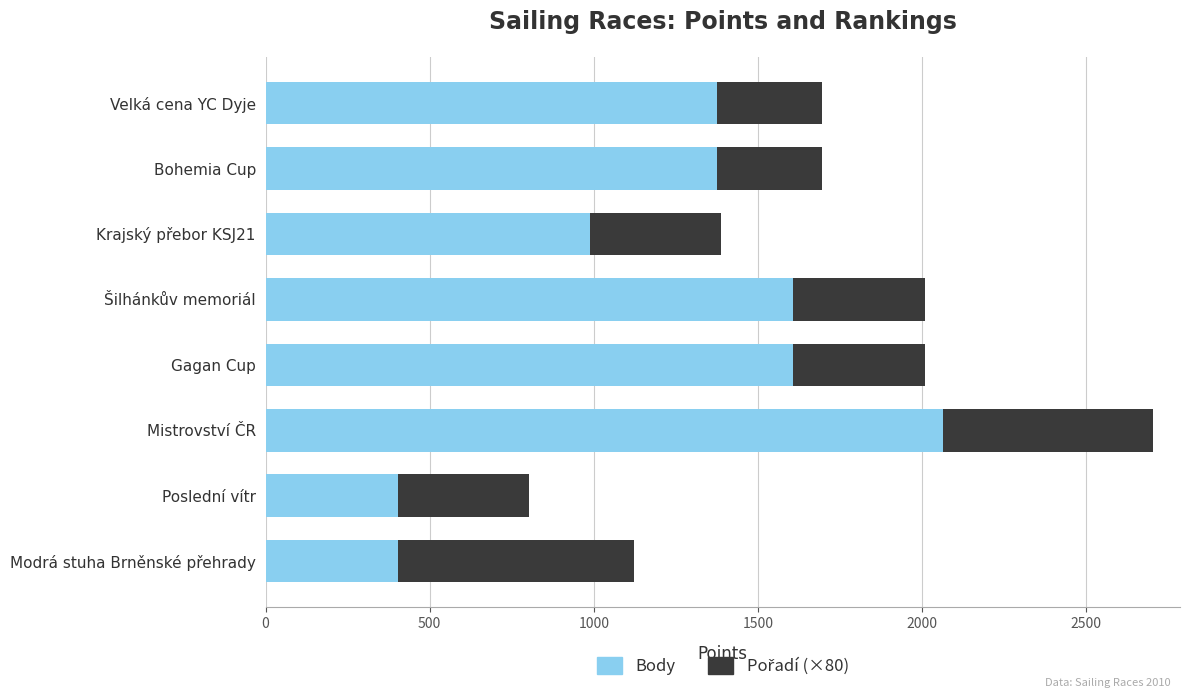

What is the total value across all series at Šilhánkův memoriál?

2008